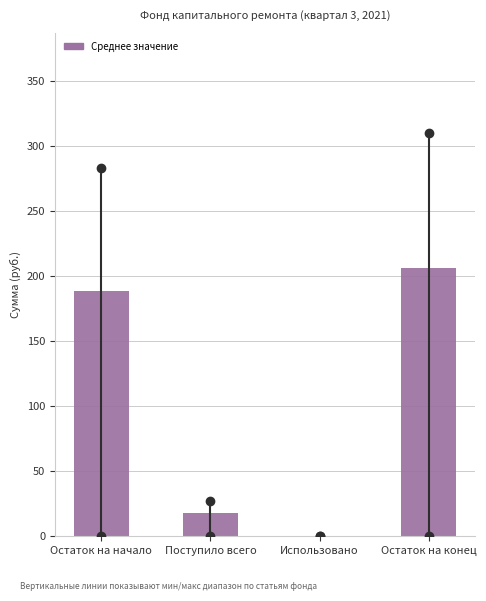

Reading right to left, extract all data points from this chart.

Остаток на конец=206.3	Использовано=0.0	Поступило всего=17.8	Остаток на начало=188.5